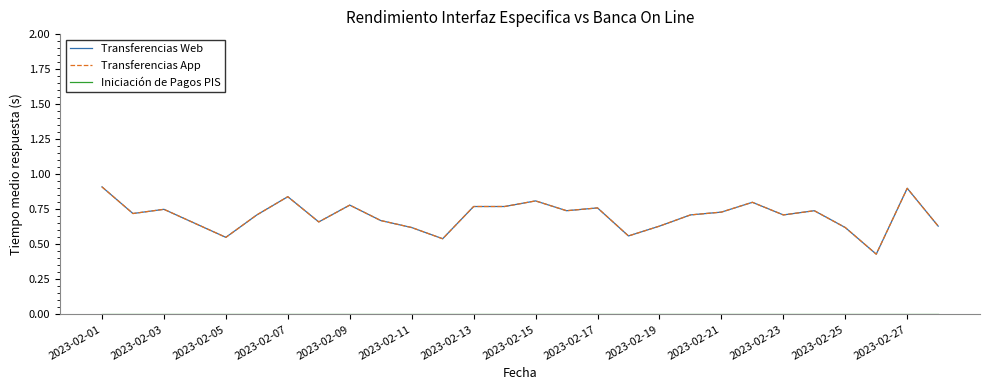

Does the chart display data point markers on the line(s)?

No